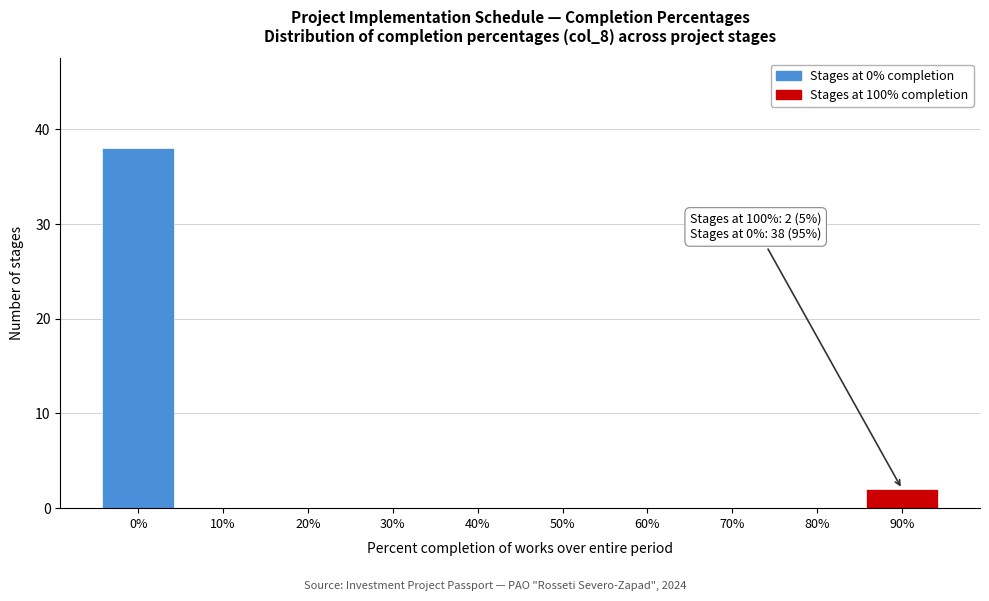

Reading left to right, transcribe all the data shown in this chart.

0%=38	10%=0	20%=0	30%=0	40%=0	50%=0	60%=0	70%=0	80%=0	90%=2